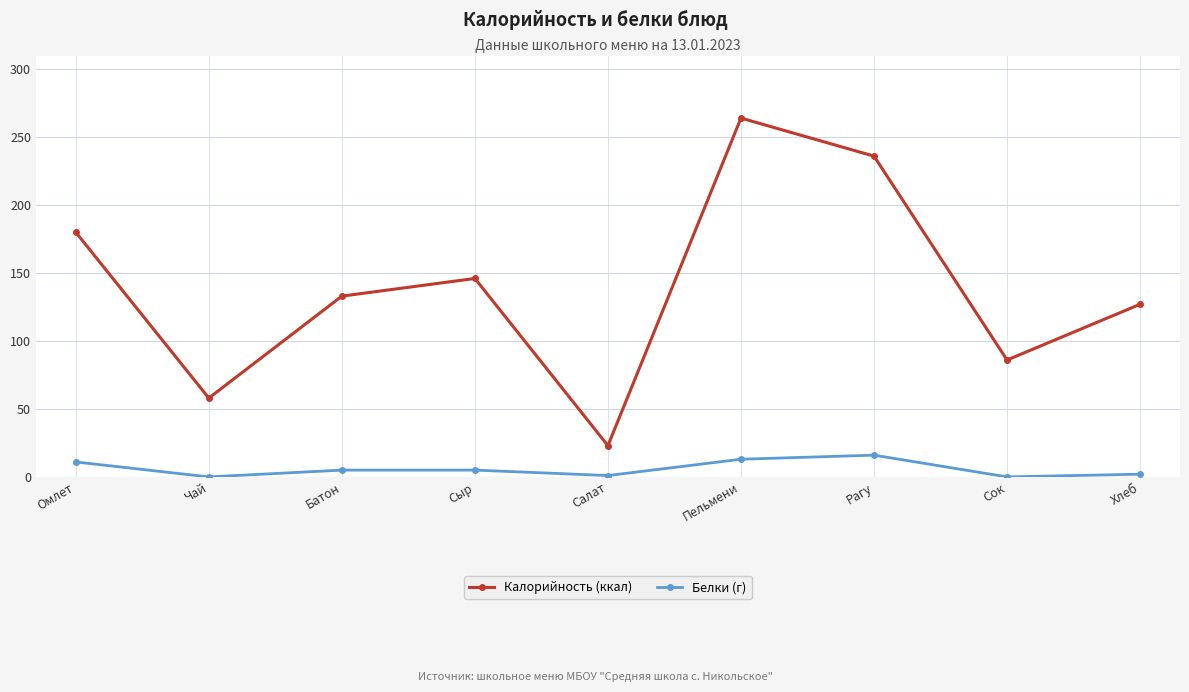

What is the approximate value of Калорийность (ккал) at Сыр, to the nearest 10?

150